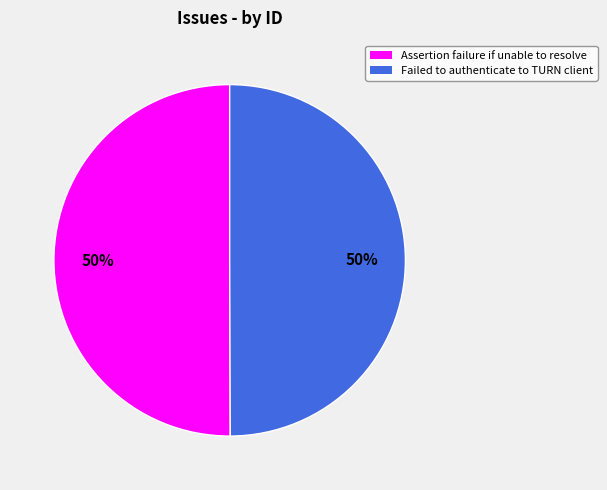

To the nearest percent, what portion does Assertion failure if unable to resolve represent?

50%